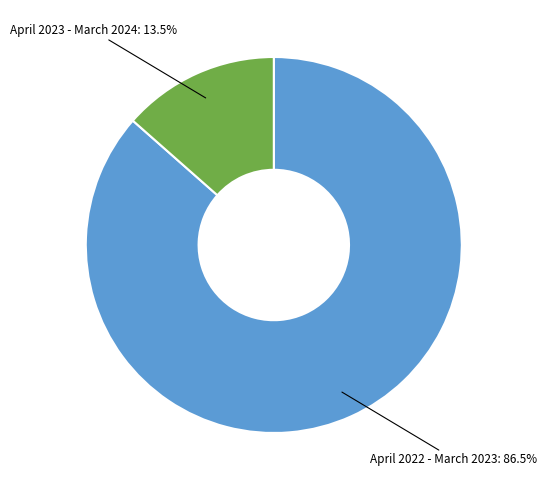

Rank the categories by value from highest to lowest.

April 2022 - March 2023, April 2023 - March 2024